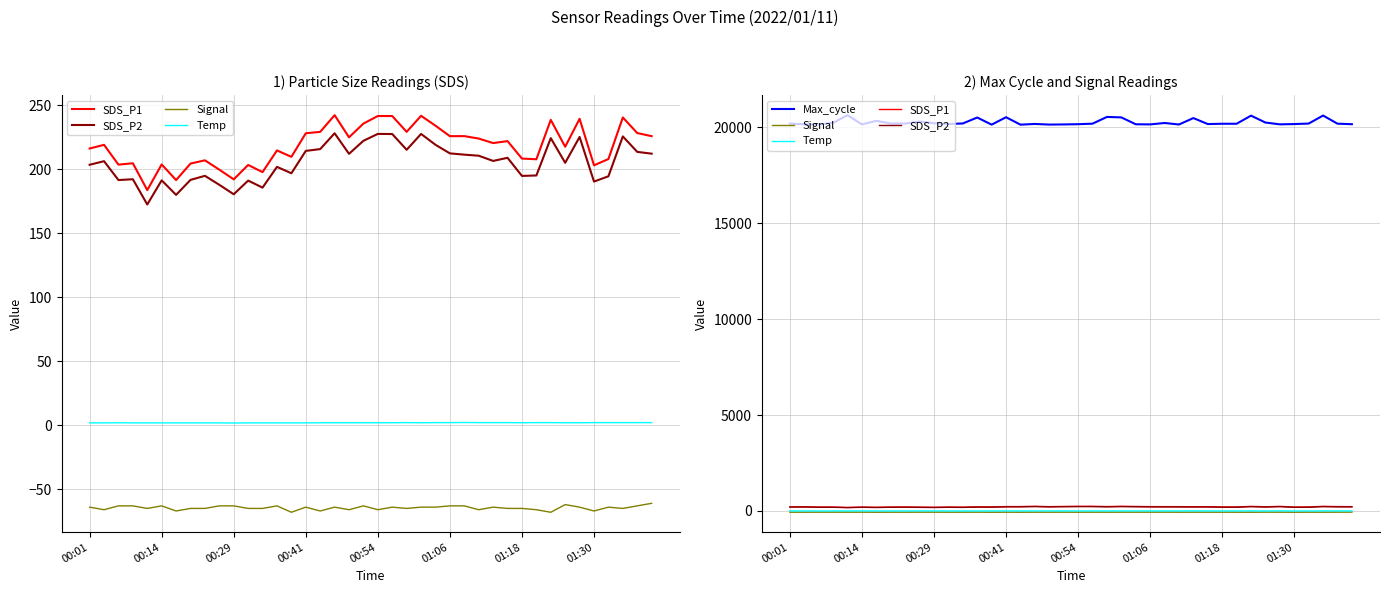

True or false: Max_cycle and SDS_P2 cross at least once.

False